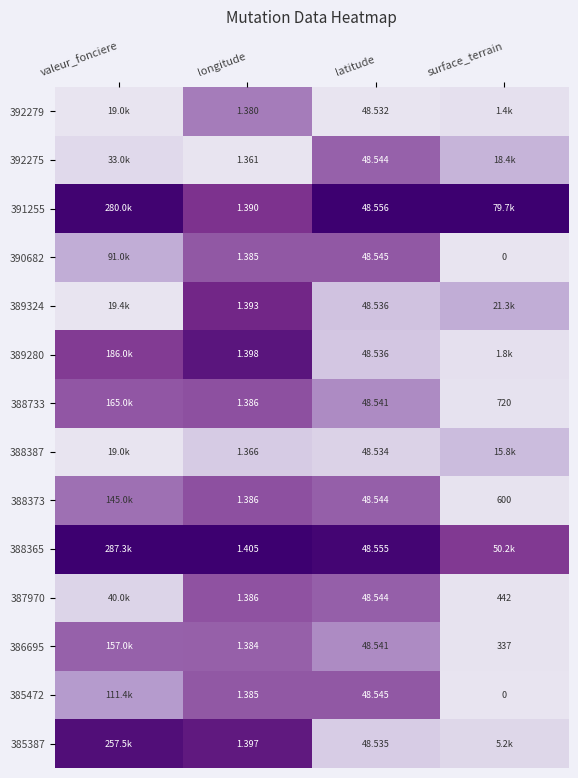

At how many categories does at least one series exceed 0?

4